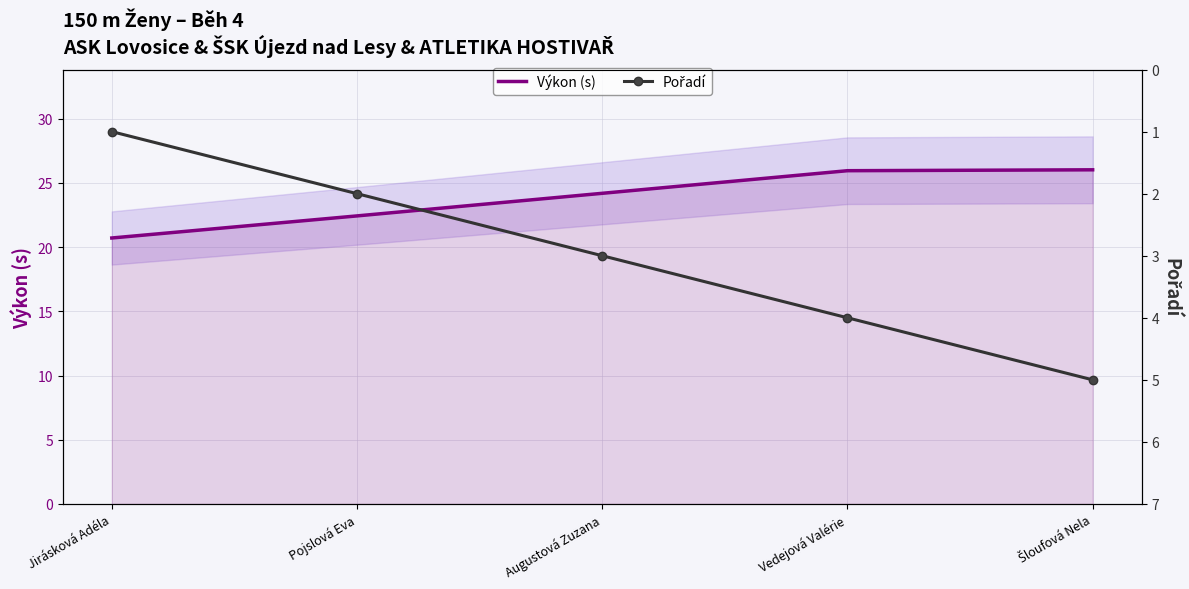

What is the sum of the Výkon (s) values at Pojslová Eva and Augustová Zuzana?

46.6